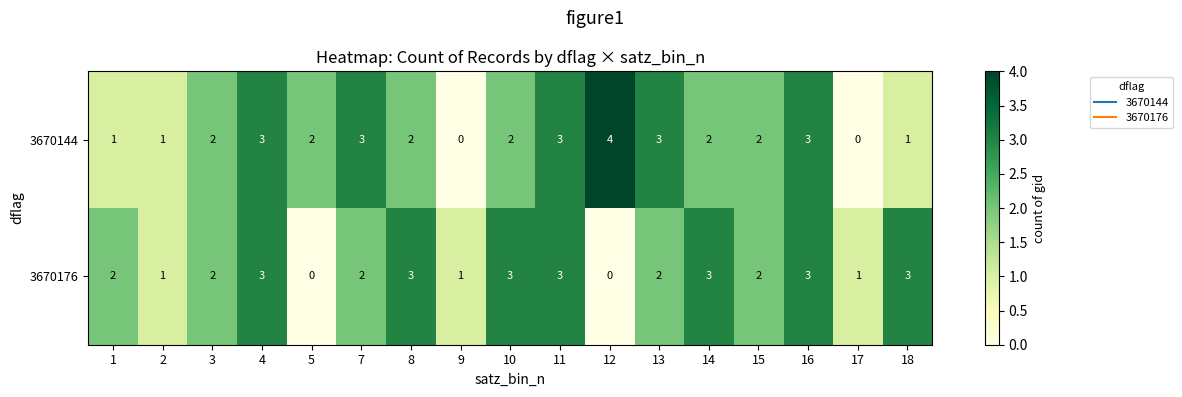

What is the maximum value for 3670176?

3